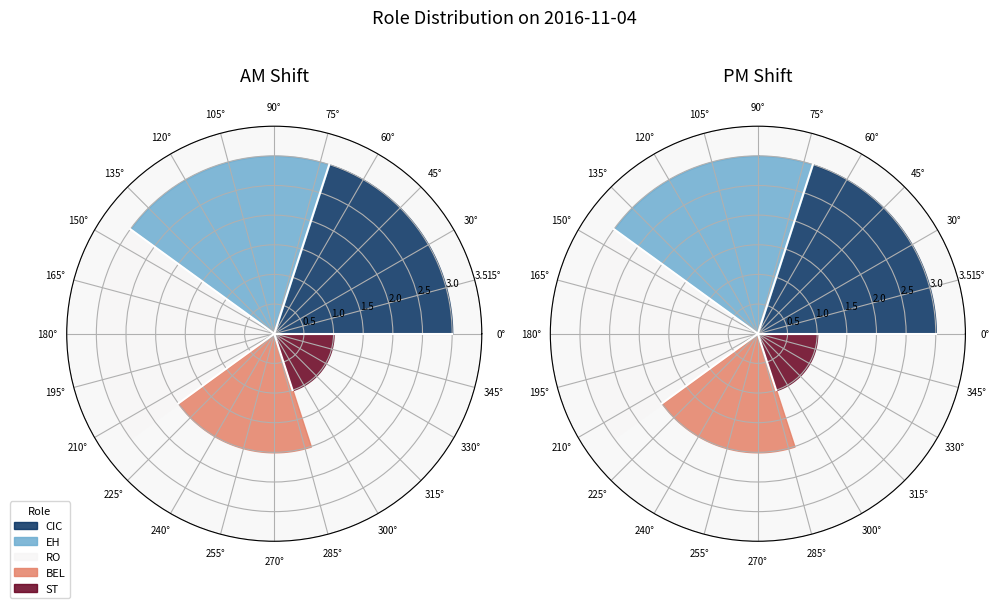

How many segments does this pie chart have?

5